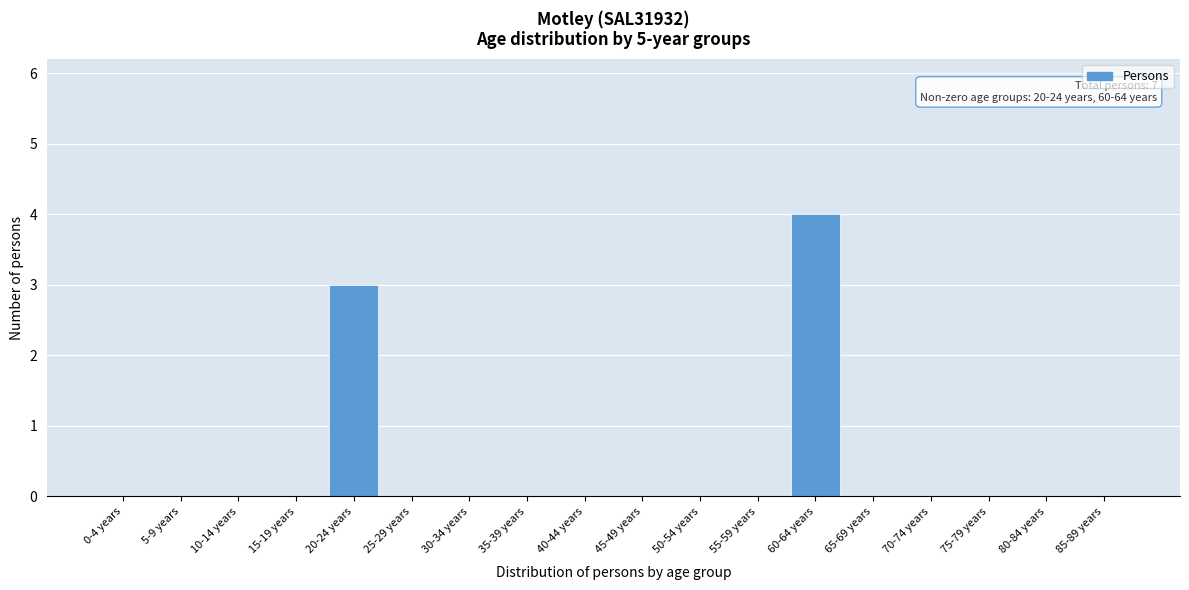

Reading left to right, extract all data points from this chart.

0-4 years=0	5-9 years=0	10-14 years=0	15-19 years=0	20-24 years=3	25-29 years=0	30-34 years=0	35-39 years=0	40-44 years=0	45-49 years=0	50-54 years=0	55-59 years=0	60-64 years=4	65-69 years=0	70-74 years=0	75-79 years=0	80-84 years=0	85-89 years=0